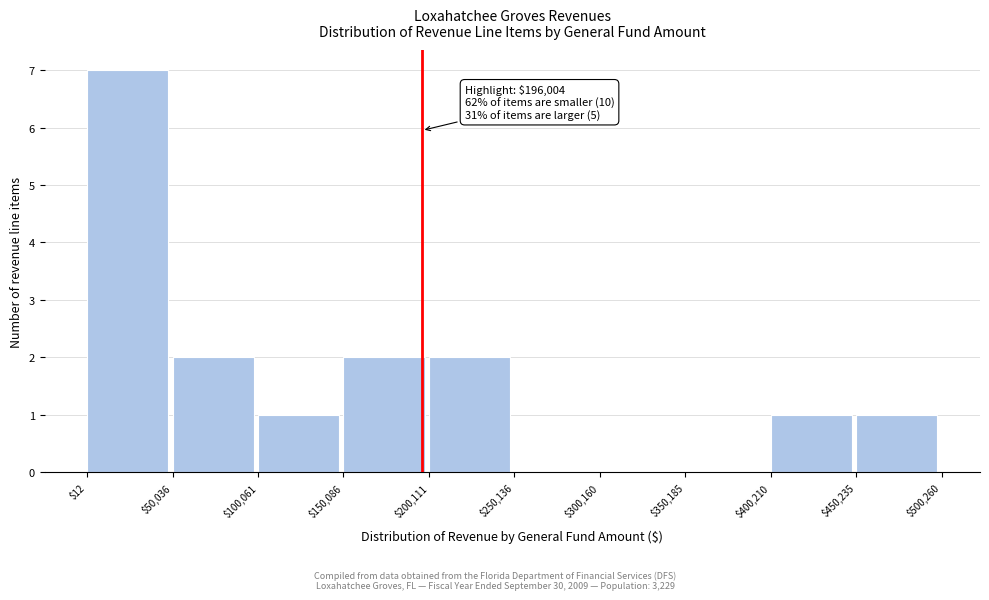

Which range on the x-axis has the tallest bar?

$12 to $50,036